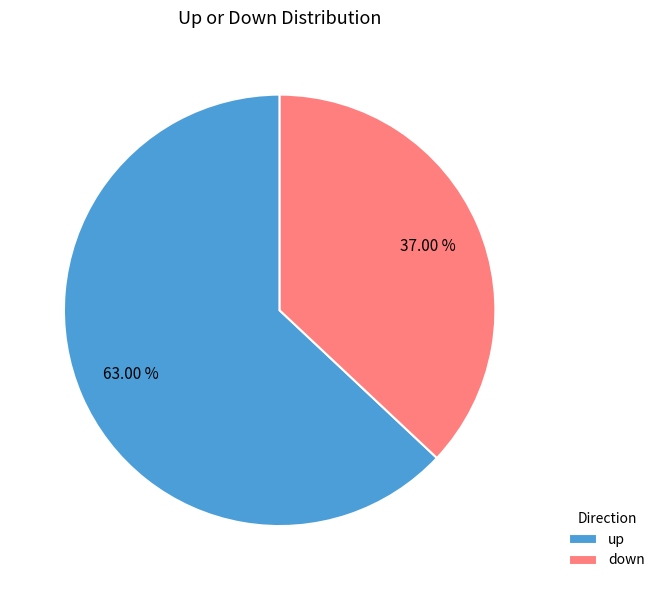

Which slice is the largest?

up